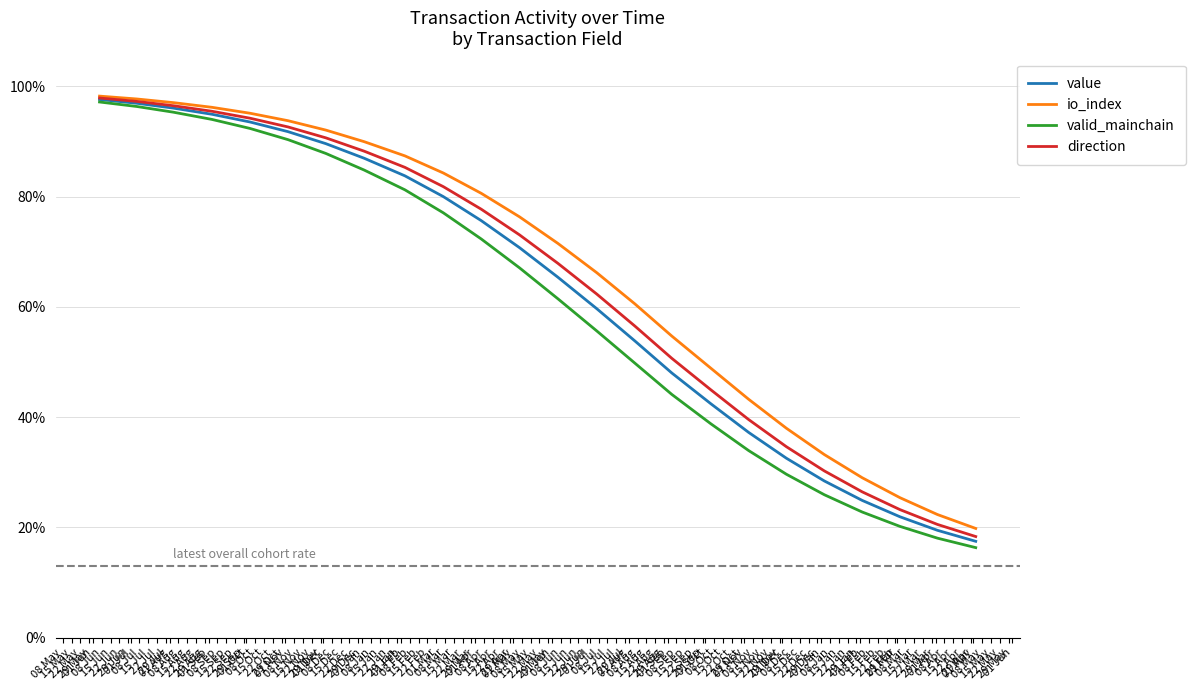

What is the highest value of the io_index series?

98.2